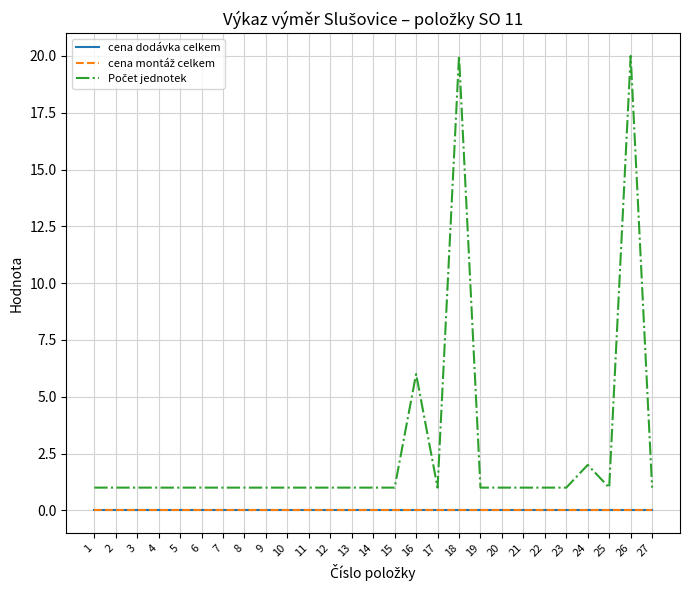

How many lines are shown in the chart?

3